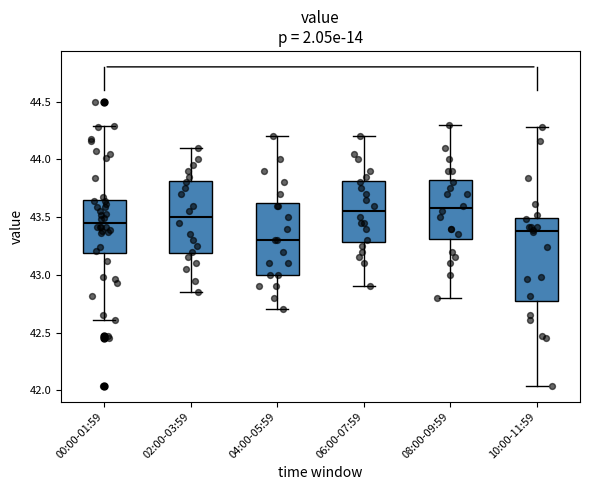

Reading left to right, read every box against the y-axis: the position of its median line, the range the box covers, and the ends of its whiskers. The values are not printed on the chart, so give them approximately, as read against the axis.

00:00-01:59: median 43.45, box 43.20 to 43.65, whiskers 42.60 to 44.30
02:00-03:59: median 43.50, box 43.20 to 43.80, whiskers 42.85 to 44.10
04:00-05:59: median 43.30, box 43.00 to 43.65, whiskers 42.70 to 44.20
06:00-07:59: median 43.55, box 43.30 to 43.80, whiskers 42.90 to 44.20
08:00-09:59: median 43.60, box 43.30 to 43.85, whiskers 42.80 to 44.30
10:00-11:59: median 43.40, box 42.80 to 43.50, whiskers 42.05 to 44.30